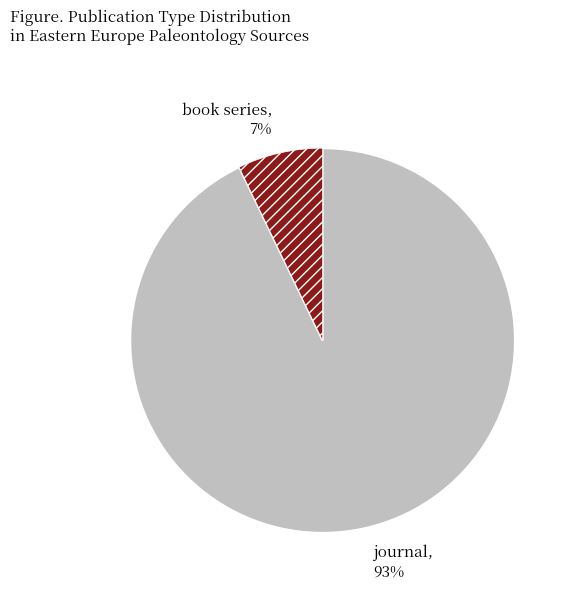

How many slices are in this pie chart?

2